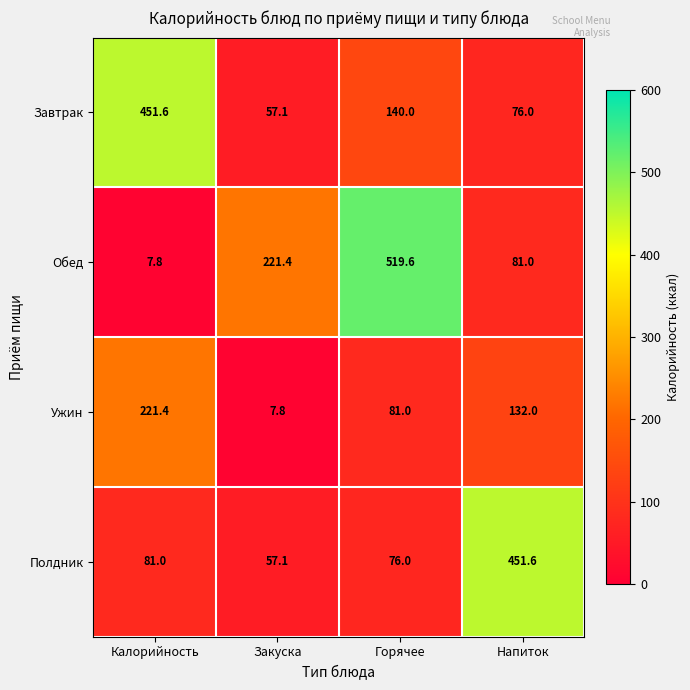

At how many categories does at least one series exceed 211?

4